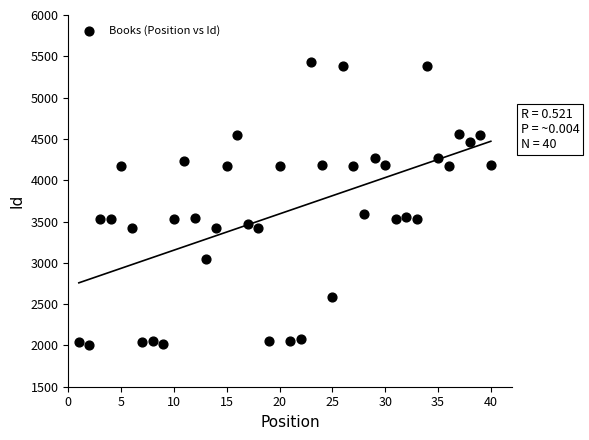

What is the range of X values (max minus min)?

39